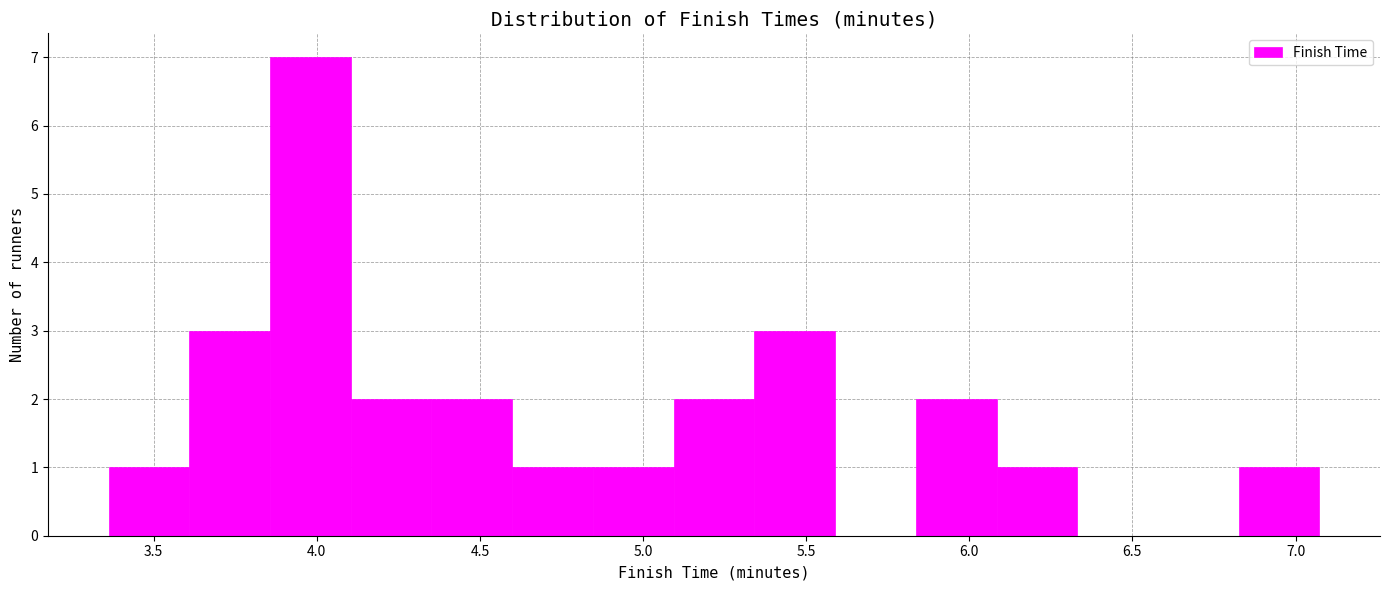

What is the height of the bar covering 3.60 to 3.85 on the x-axis? Neither the bar edges nor the heights are printed on the chart, so give them approximately, as read against the axes.

3